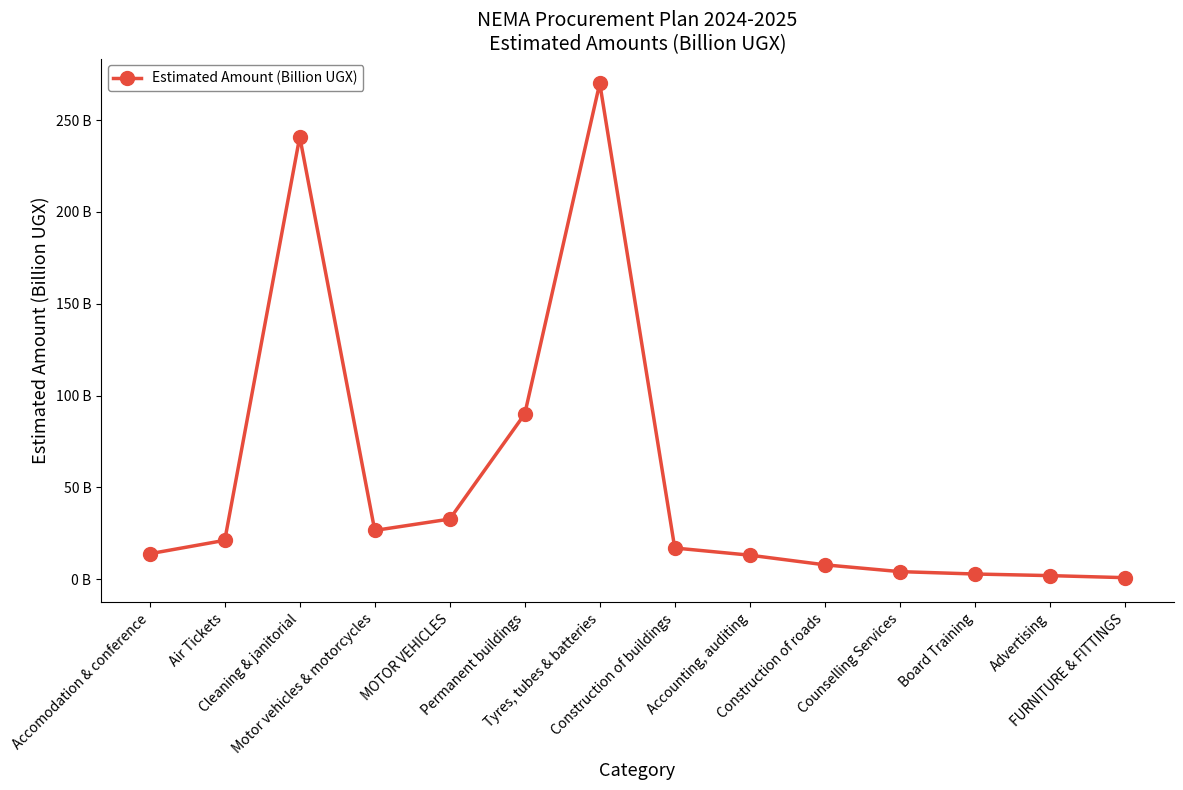

Is this an area chart (filled region under the line)?

No